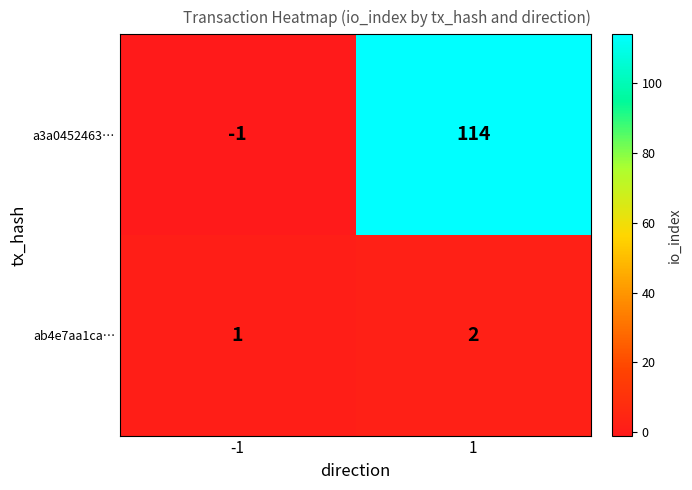

What is the difference between the maximum and minimum values in the a3a0452463… series?

115